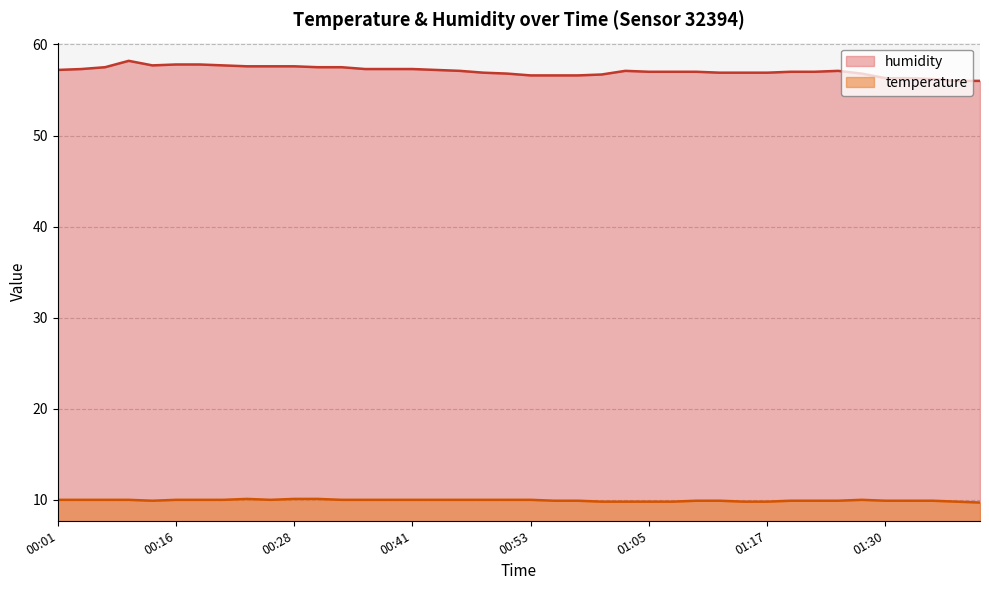

At which category does humidity reach its first local peak?

00:11